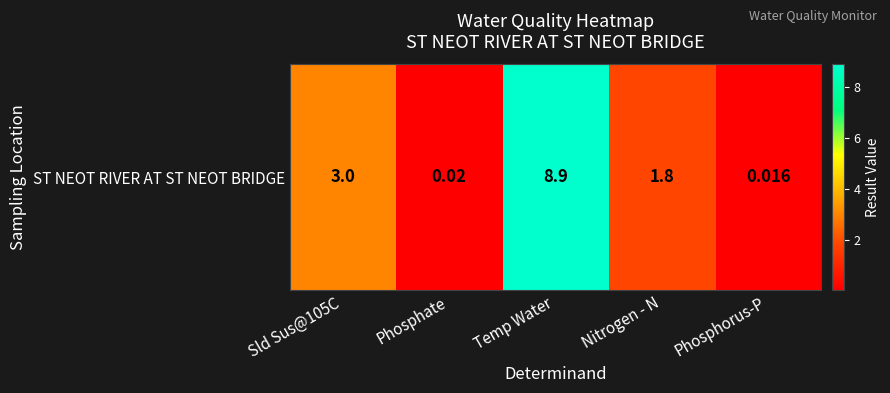

List the labels in order of value, largest first.

Temp Water, Sld Sus@105C, Nitrogen - N, Phosphate, Phosphorus-P